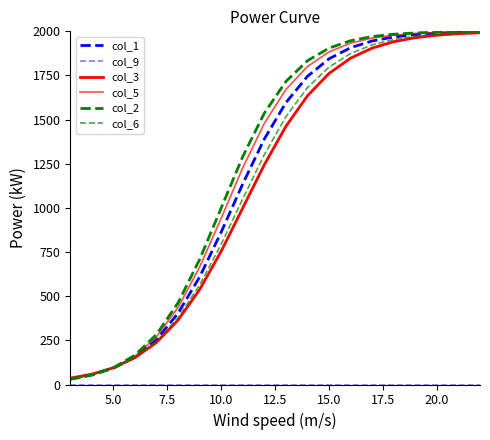

Does the chart display data point markers on the line(s)?

No